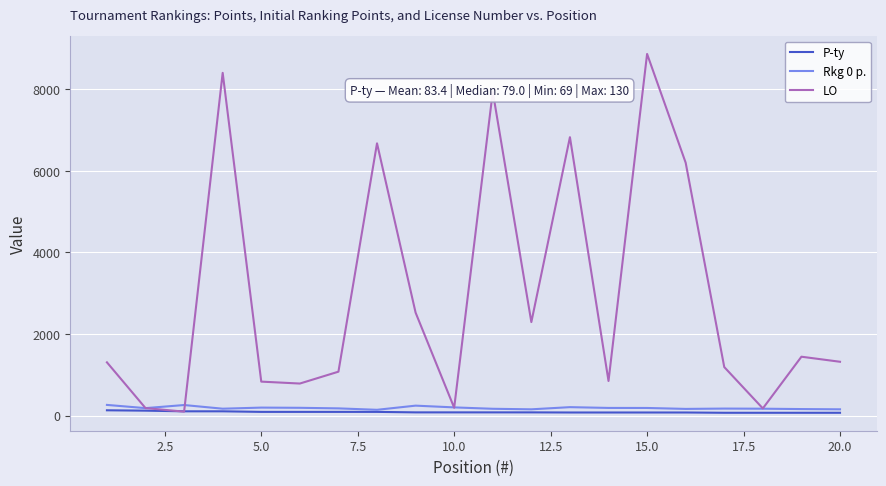

Which series ends up on top after the final intersection of Rkg 0 p. and LO?

LO